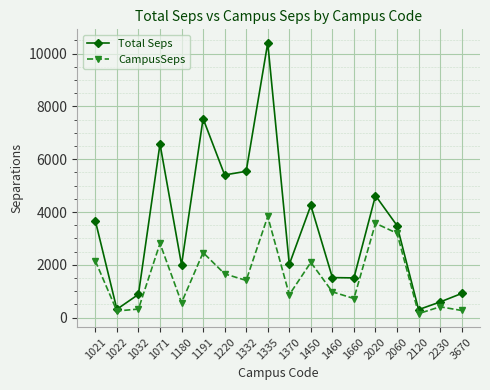

The value of CampusSeps at 1460 is 977.8. True or false?

True